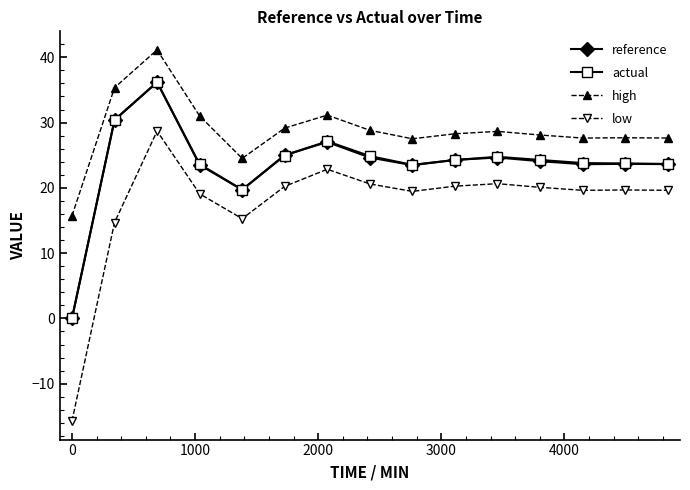

What is the value of the reference point at the 4th from the left?

23.5